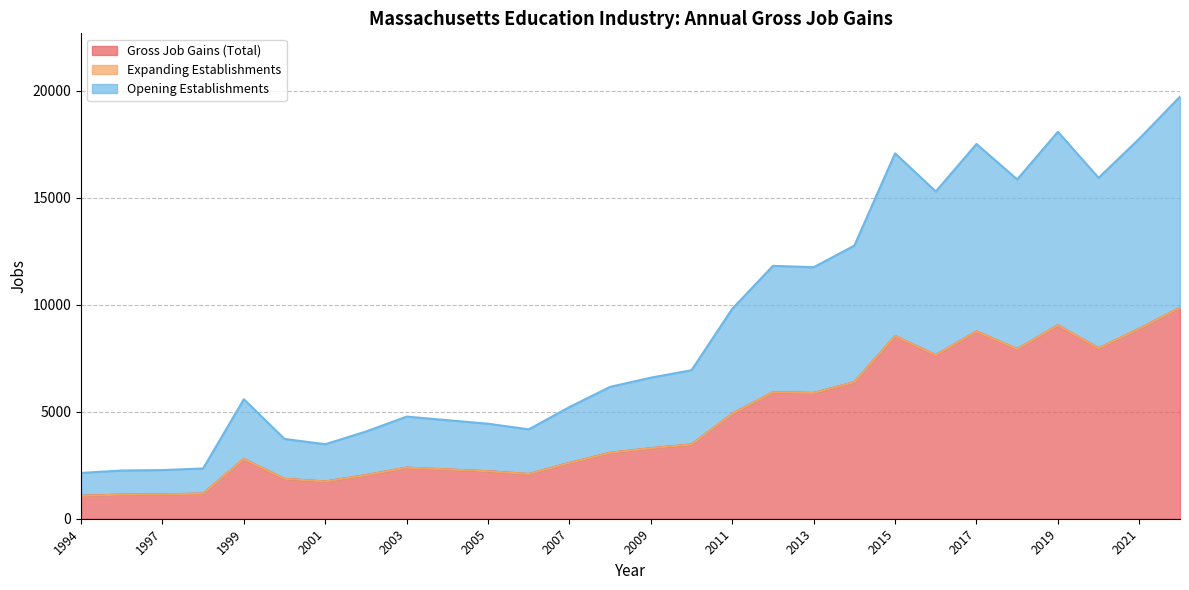

What is the maximum value shown in the chart?

9864